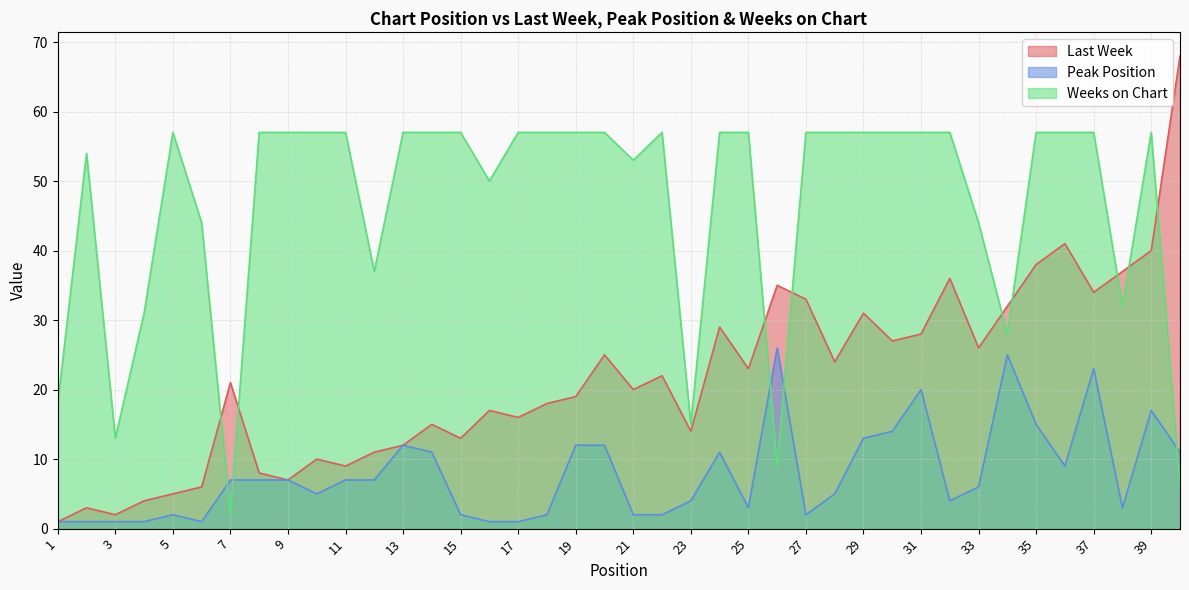

What is the difference between the maximum and minimum values in the Last Week series?

67